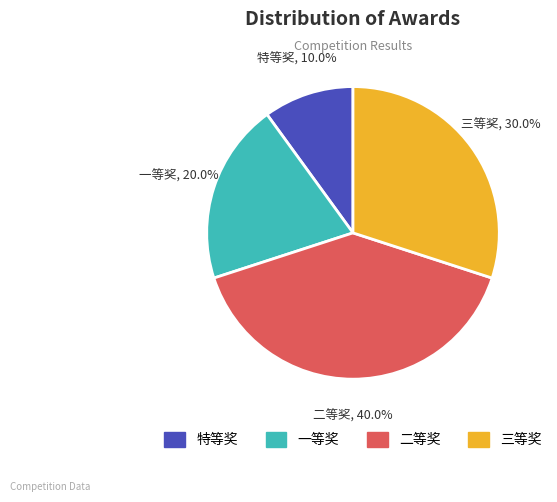

To the nearest percent, what is the combined percentage of 三等奖 and 二等奖?

70%